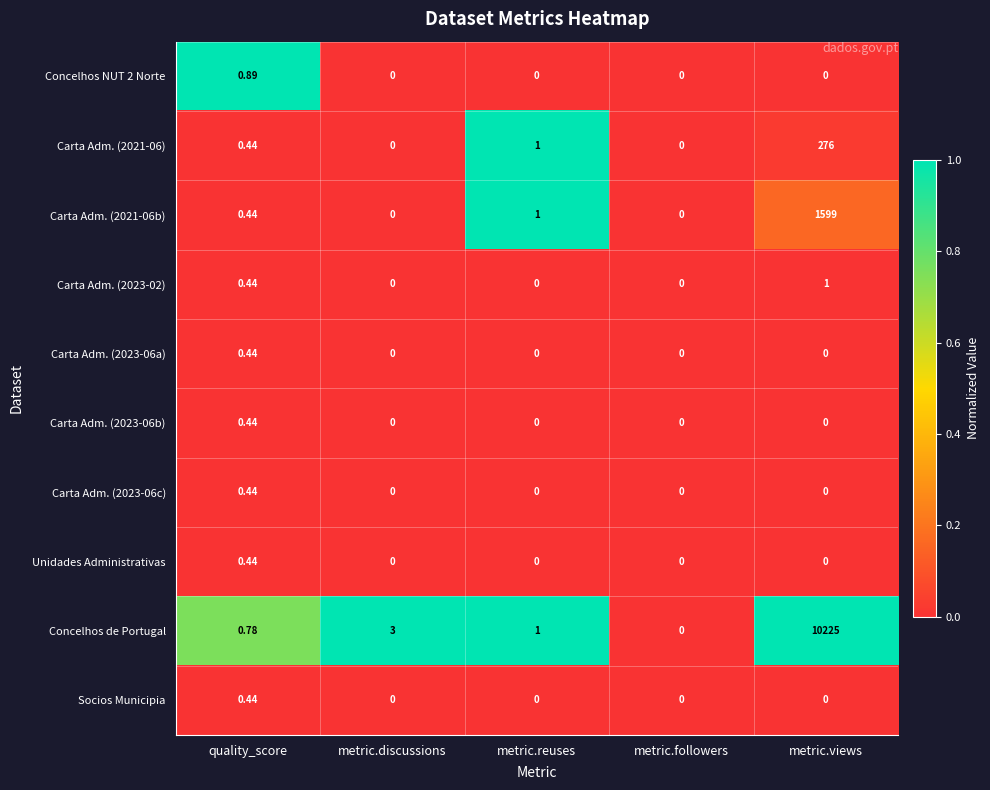

Which series has the widest spread of values?

Concelhos de Portugal